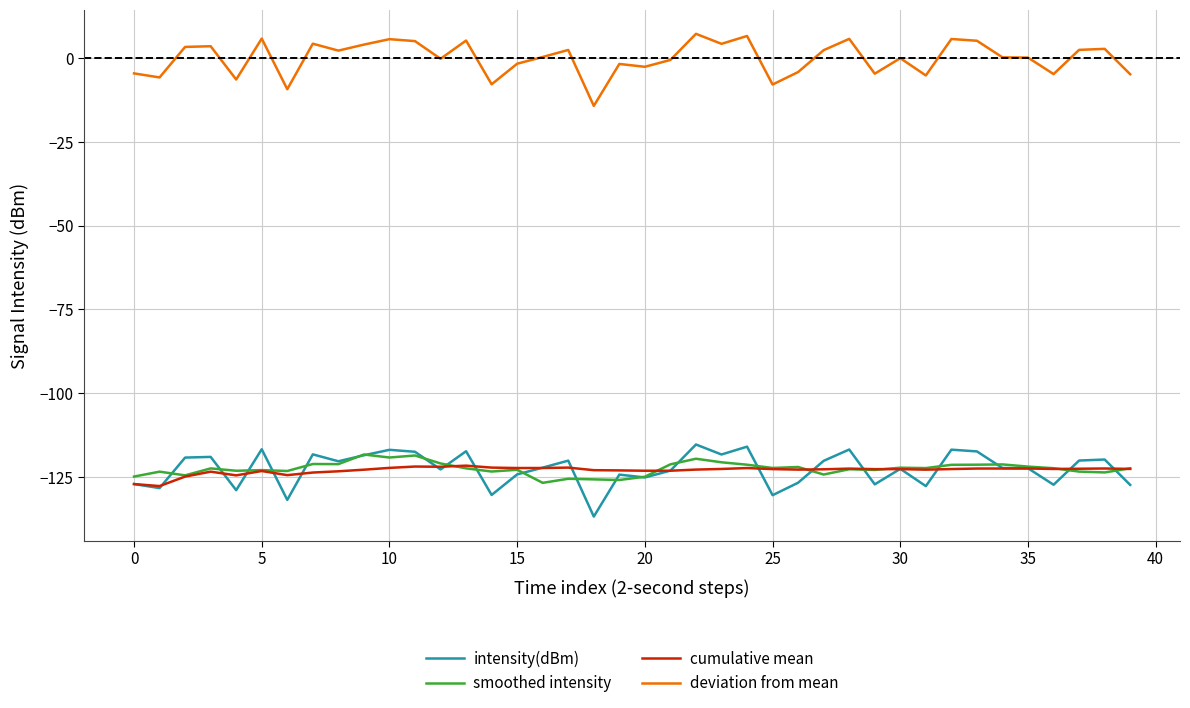

Count the number of categories in the chart.

40